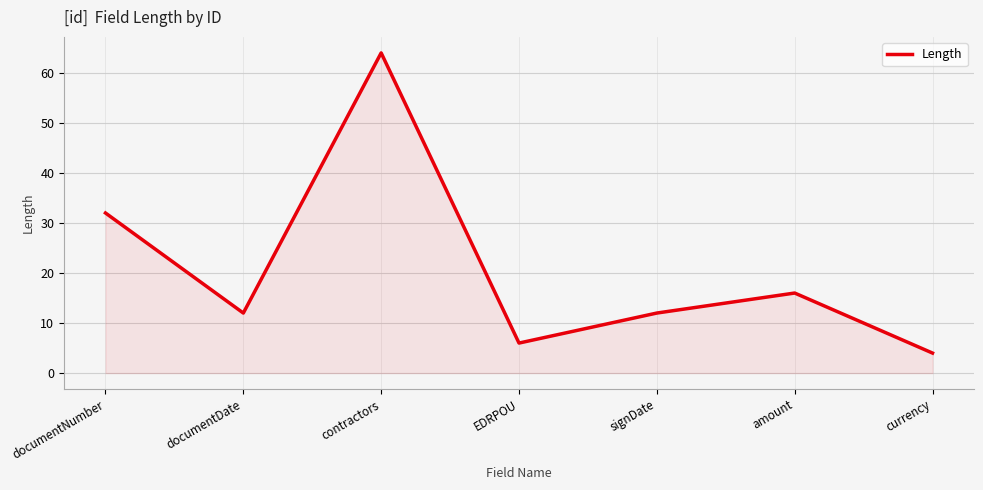

What is the sum of all values?

146